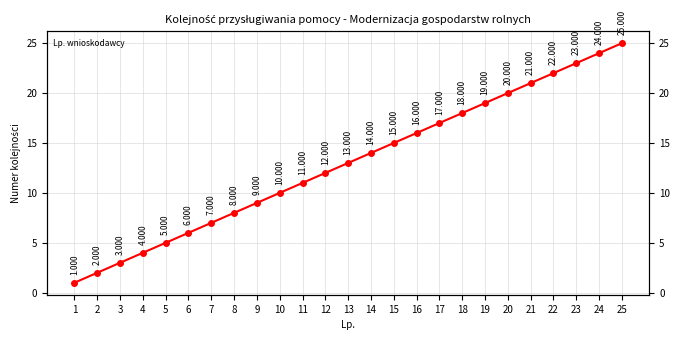

Rank the categories by value from highest to lowest.

25, 24, 23, 22, 21, 20, 19, 18, 17, 16, 15, 14, 13, 12, 11, 10, 9, 8, 7, 6, 5, 4, 3, 2, 1